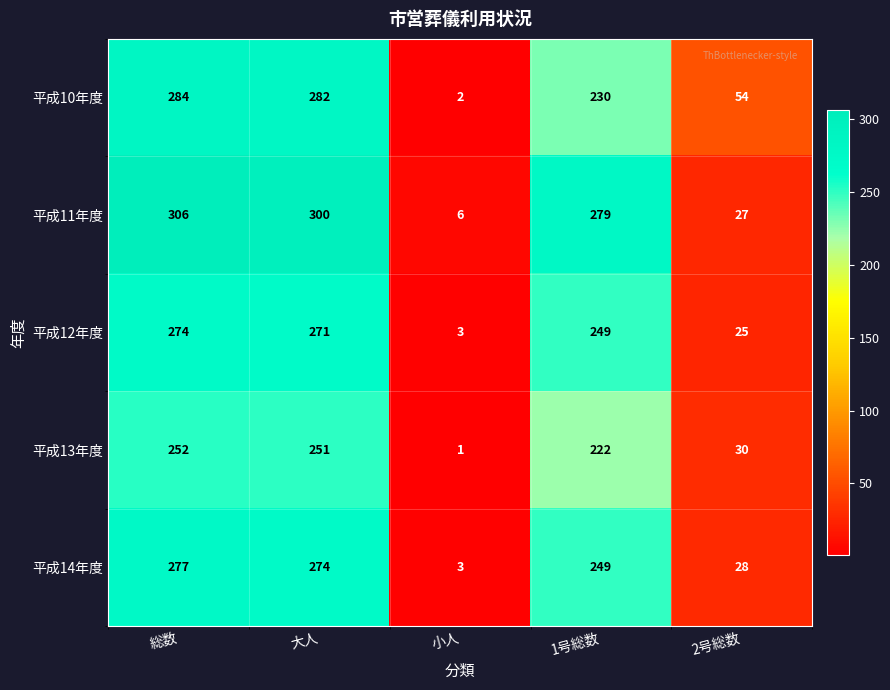

Which category has the lowest value across all series?

小人